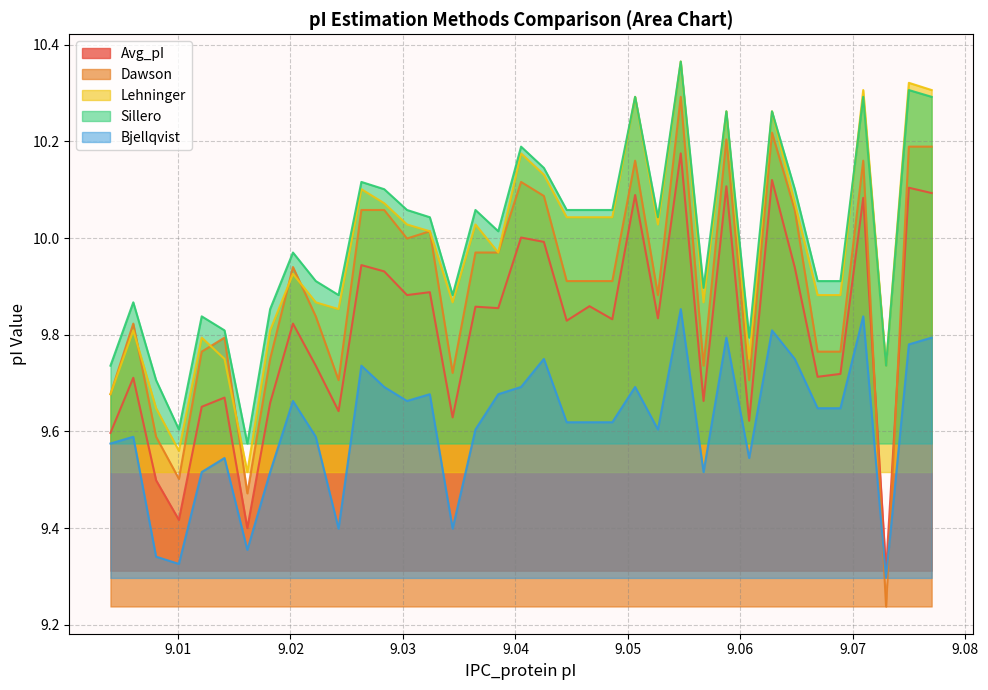

The Dawson series shows 4.4 at 9.077. True or false?

False